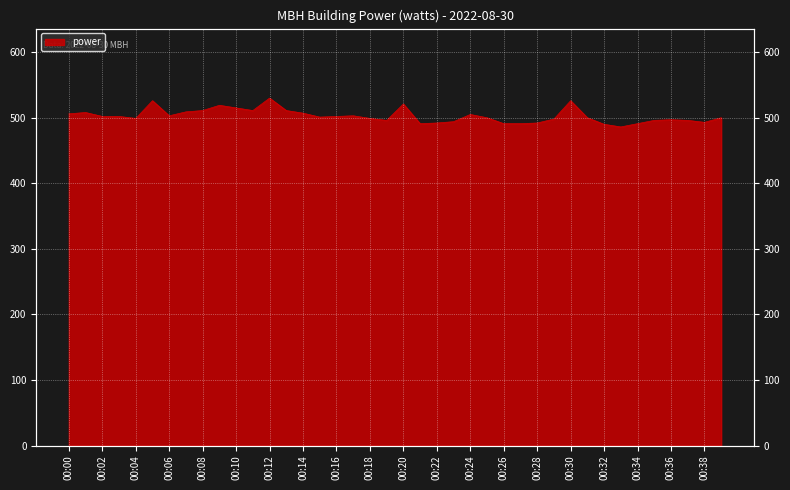

Read the value at 23.

494